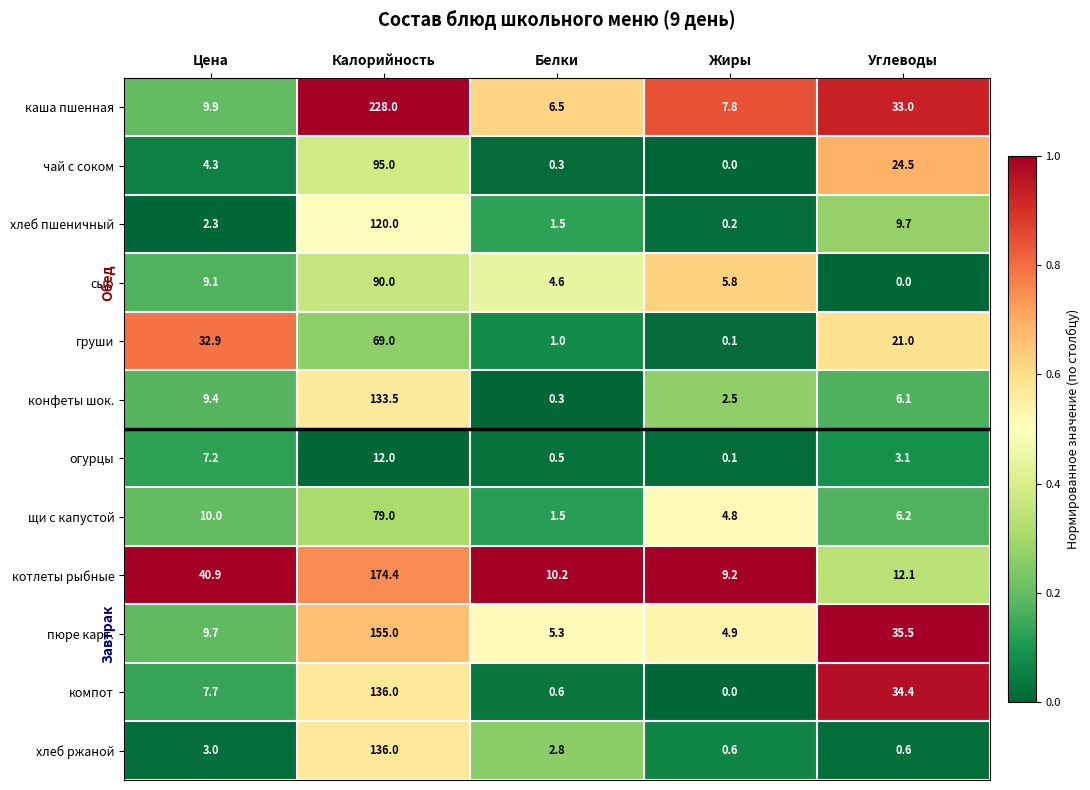

What is the difference between the огурцы values at Калорийность and Белки?

11.5